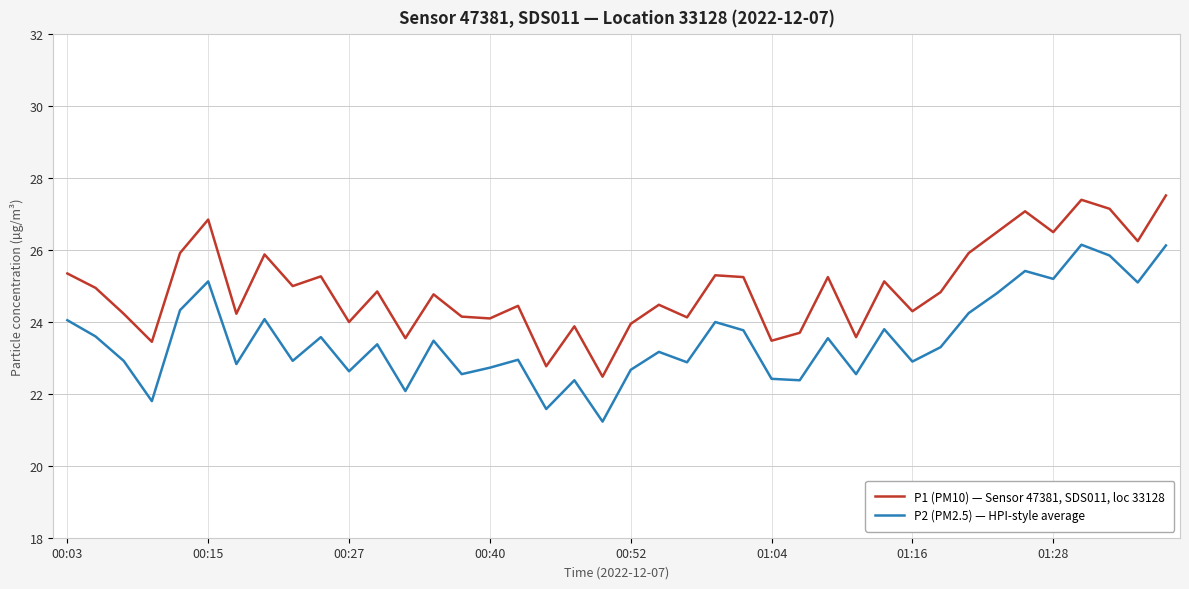

How many interior local peaks does the P2 (PM2.5) — HPI-style average series have?

13